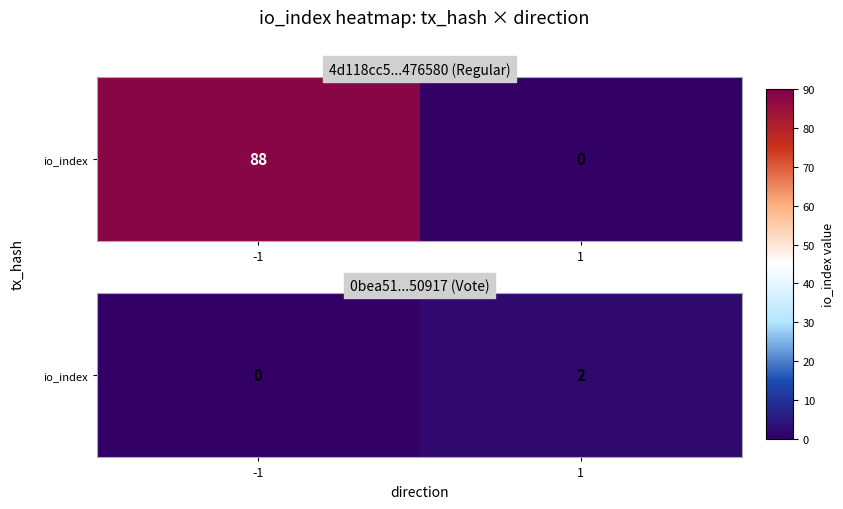

What is the change in value from -1 to 1?

+2